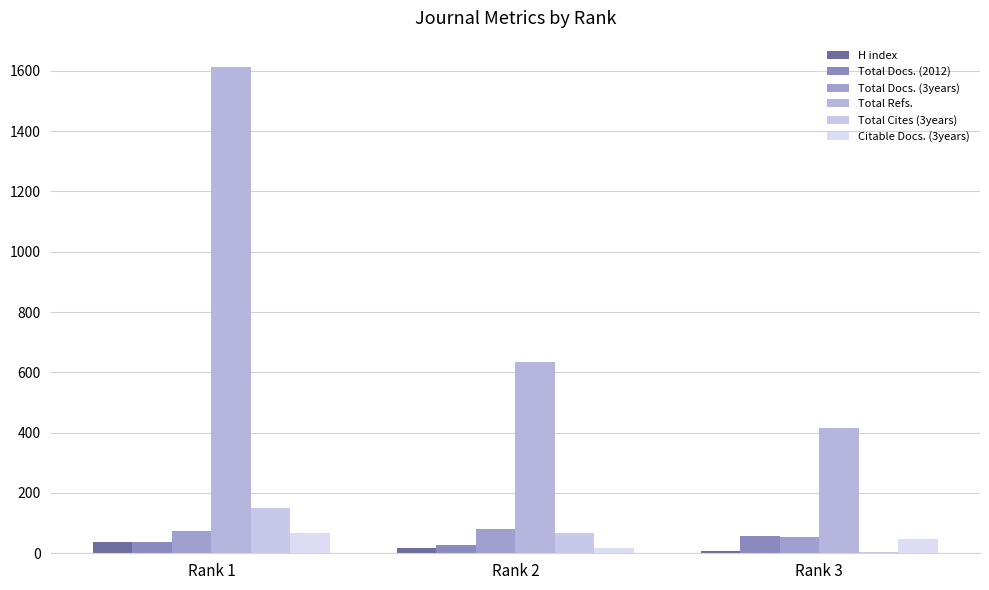

The value of Total Cites (3years) at Rank 2 is 66. True or false?

True